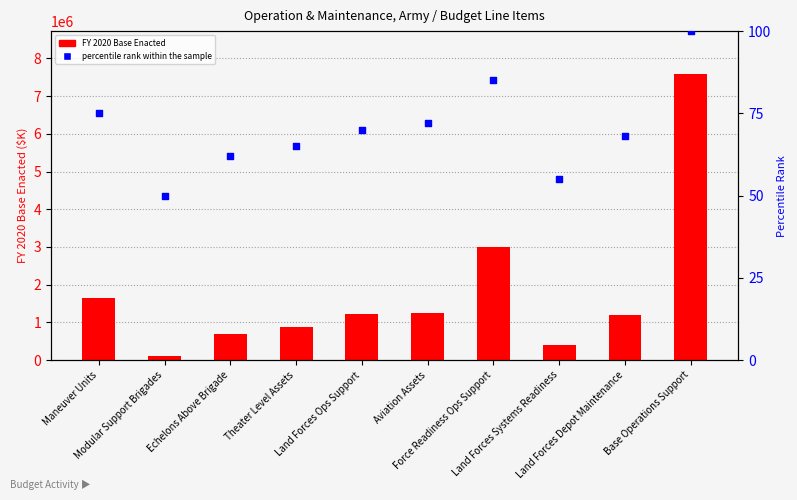

At how many categories does at least one series exceed 3498158?

1